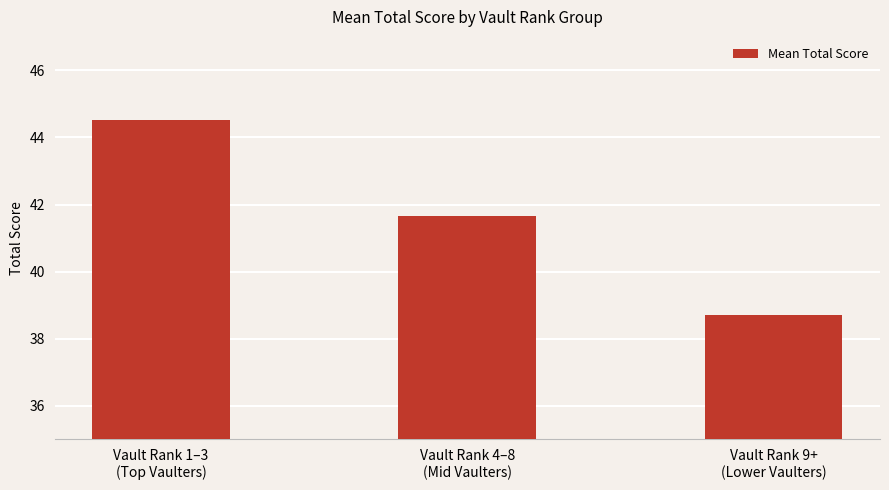

List the labels in order of value, largest first.

Vault Rank 1–3
(Top Vaulters), Vault Rank 4–8
(Mid Vaulters), Vault Rank 9+
(Lower Vaulters)